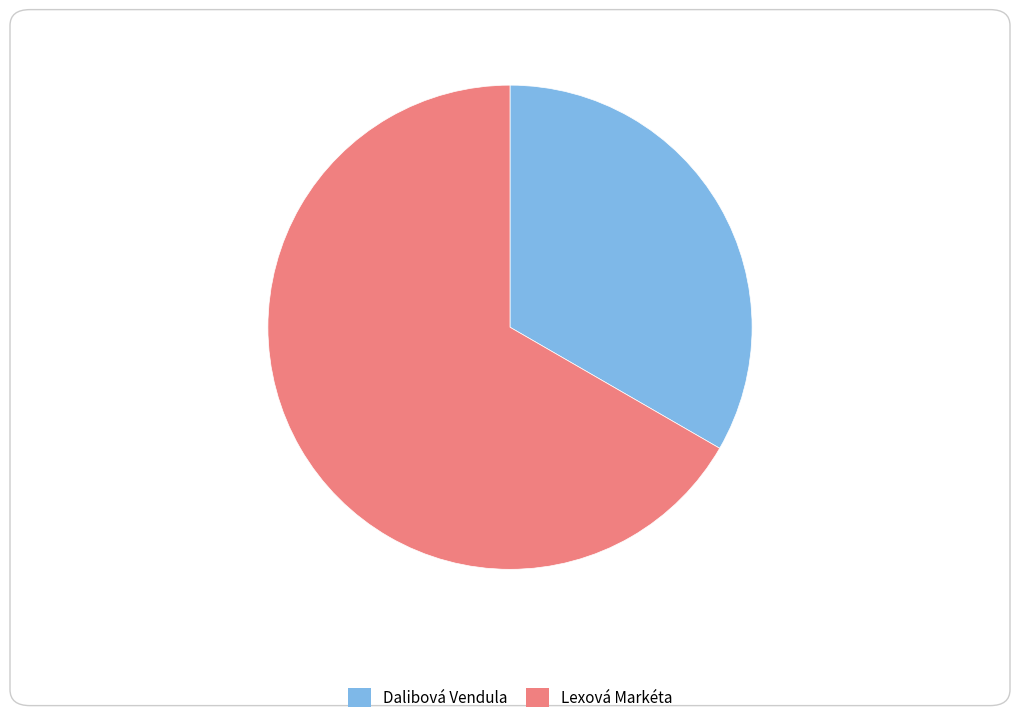

Which slice is the largest?

Lexová Markéta